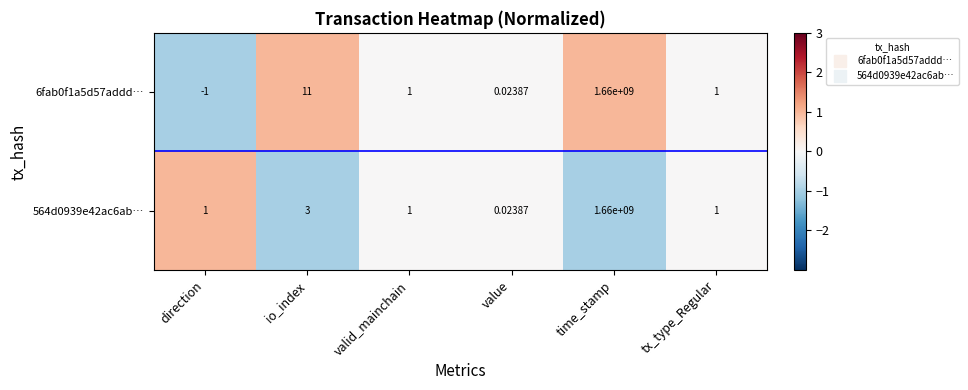

At how many categories does at least one series exceed 0?

6